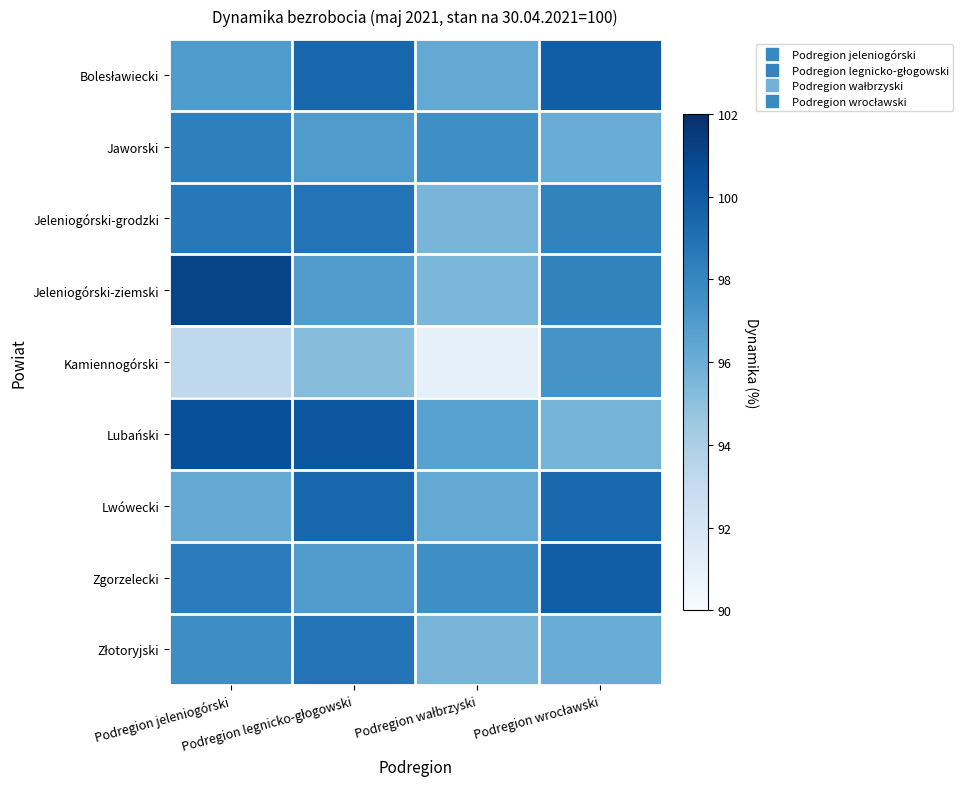

Count the number of categories in the chart.

4